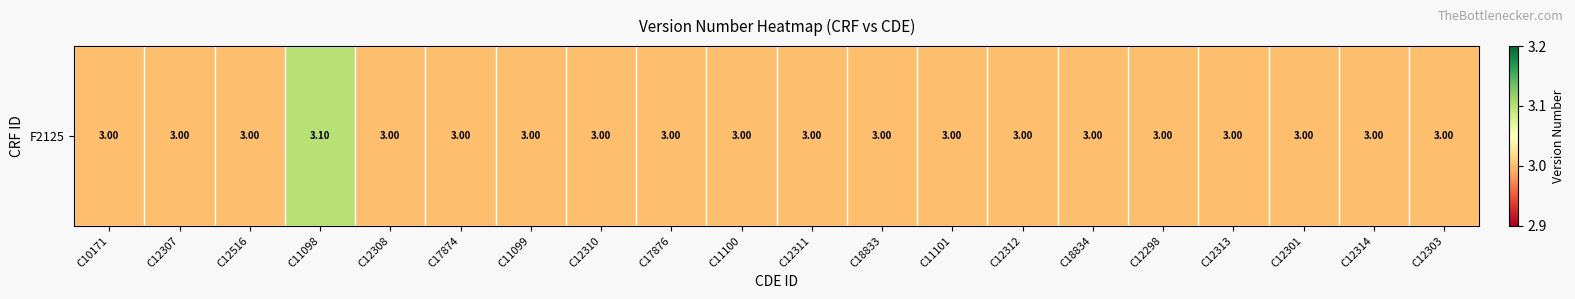

Count the values in the range 3 to 4.

20